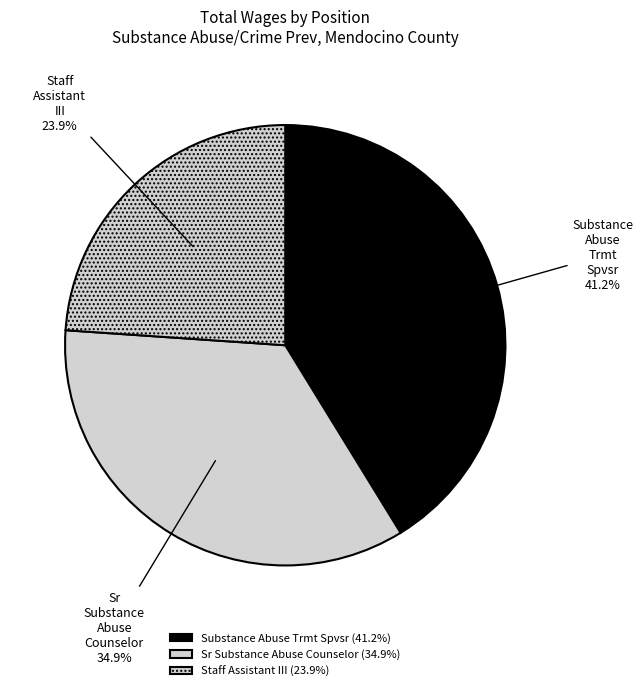

Rank the categories by value from lowest to highest.

Staff Assistant III, Sr Substance Abuse Counselor, Substance Abuse Trmt Spvsr